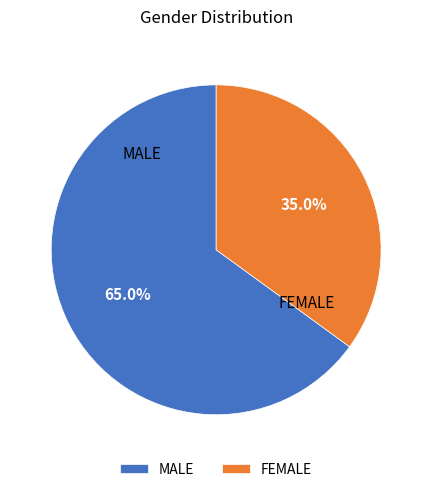

Between MALE and FEMALE, which is larger?

MALE